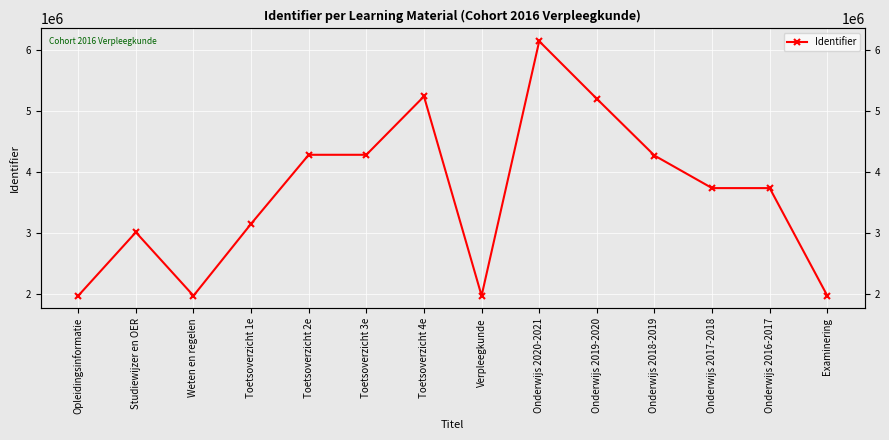

The chart shows a value of 4272233 at Onderwijs 2018-2019. True or false?

True